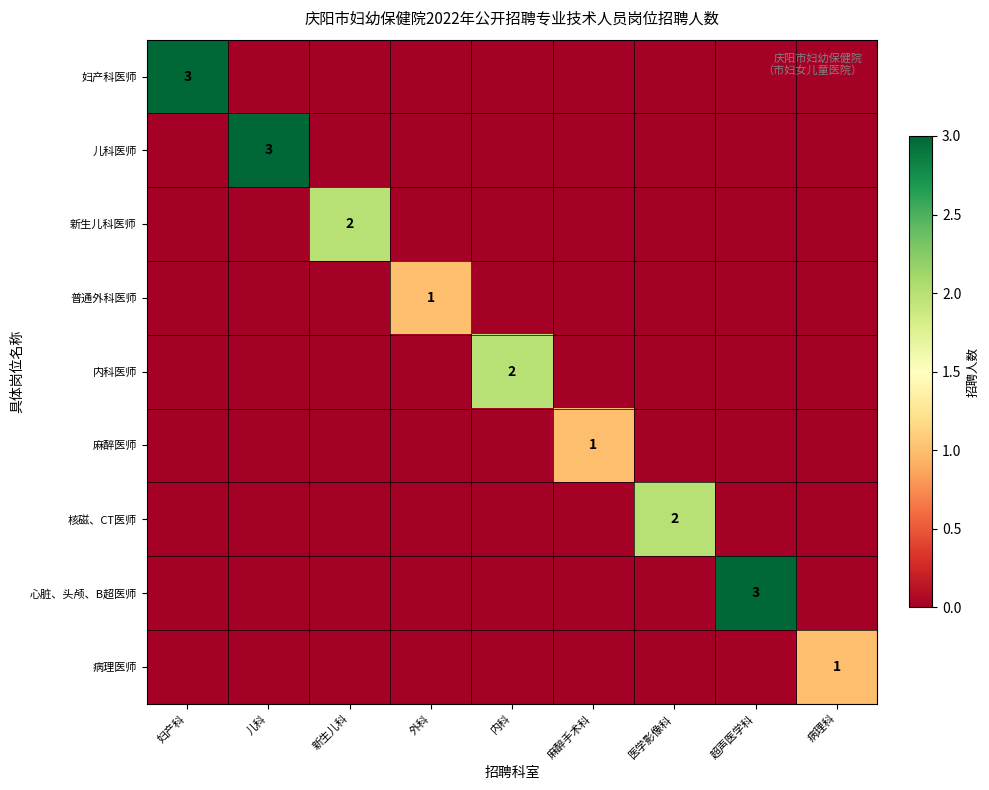

Is it true that 妇产科医师 equals 3 at 妇产科?

True